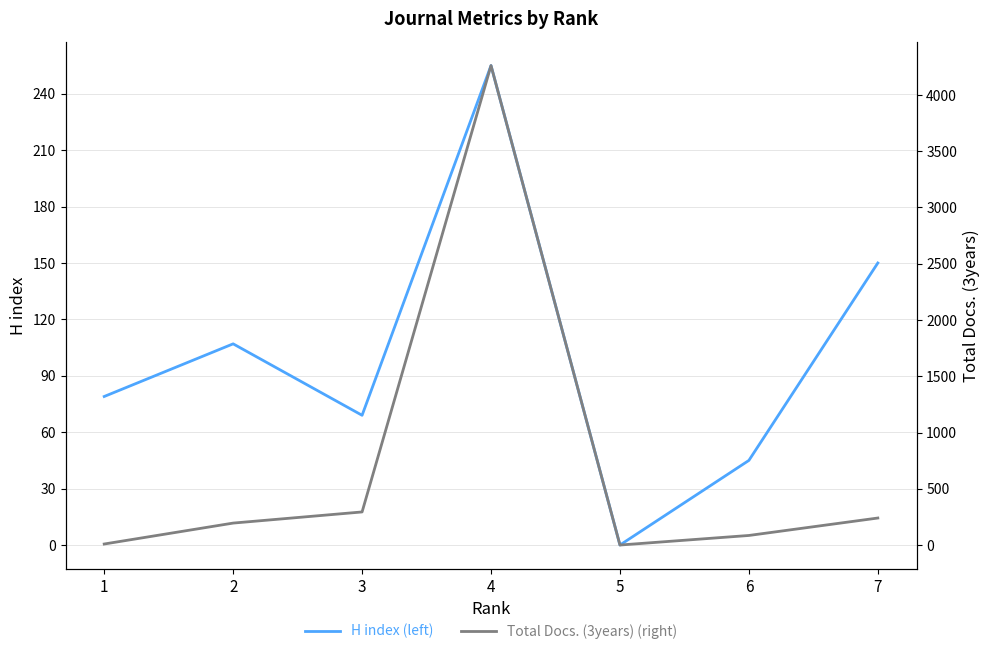

How many times do H index (left) and Total Docs. (3years) (right) cross each other?

1